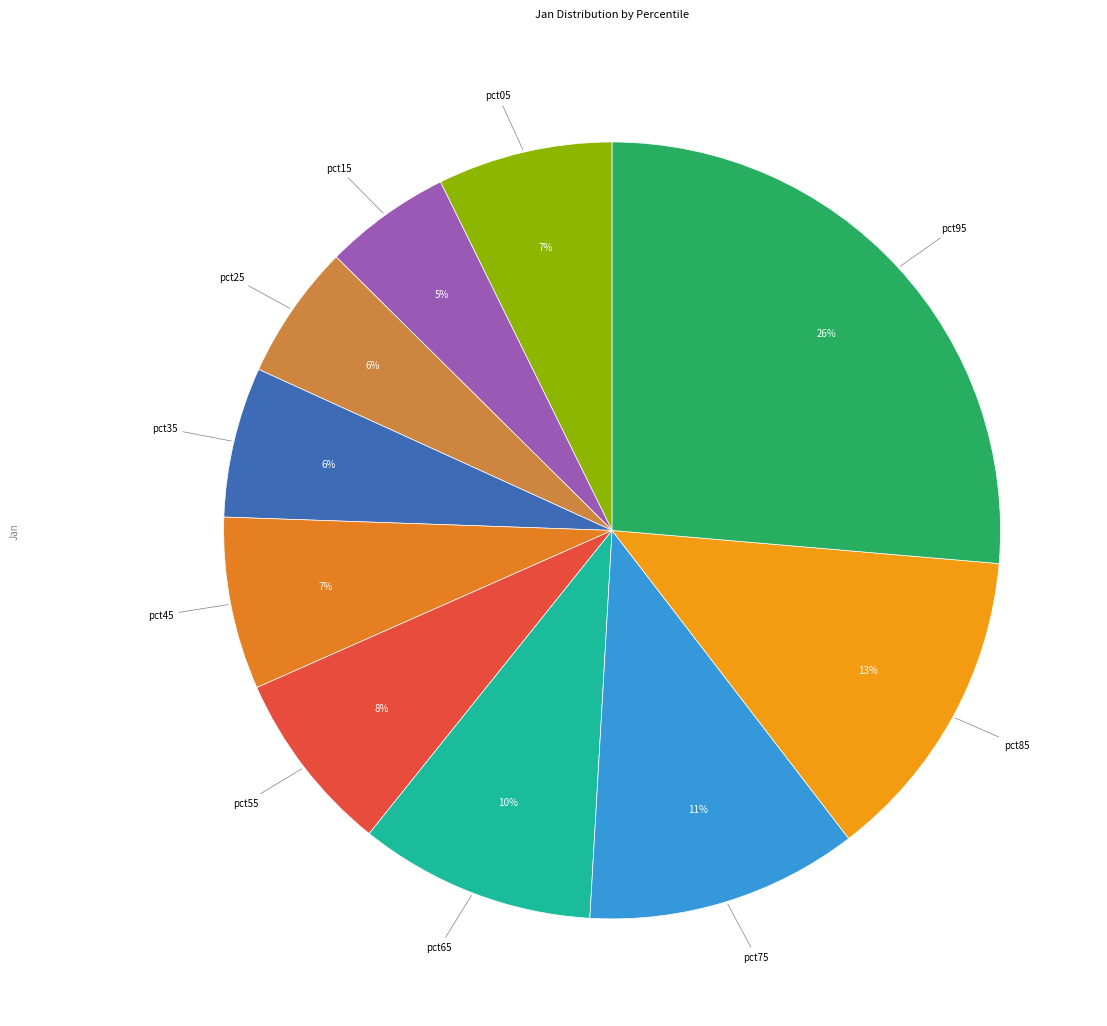

What is the largest slice in the pie chart?

pct95